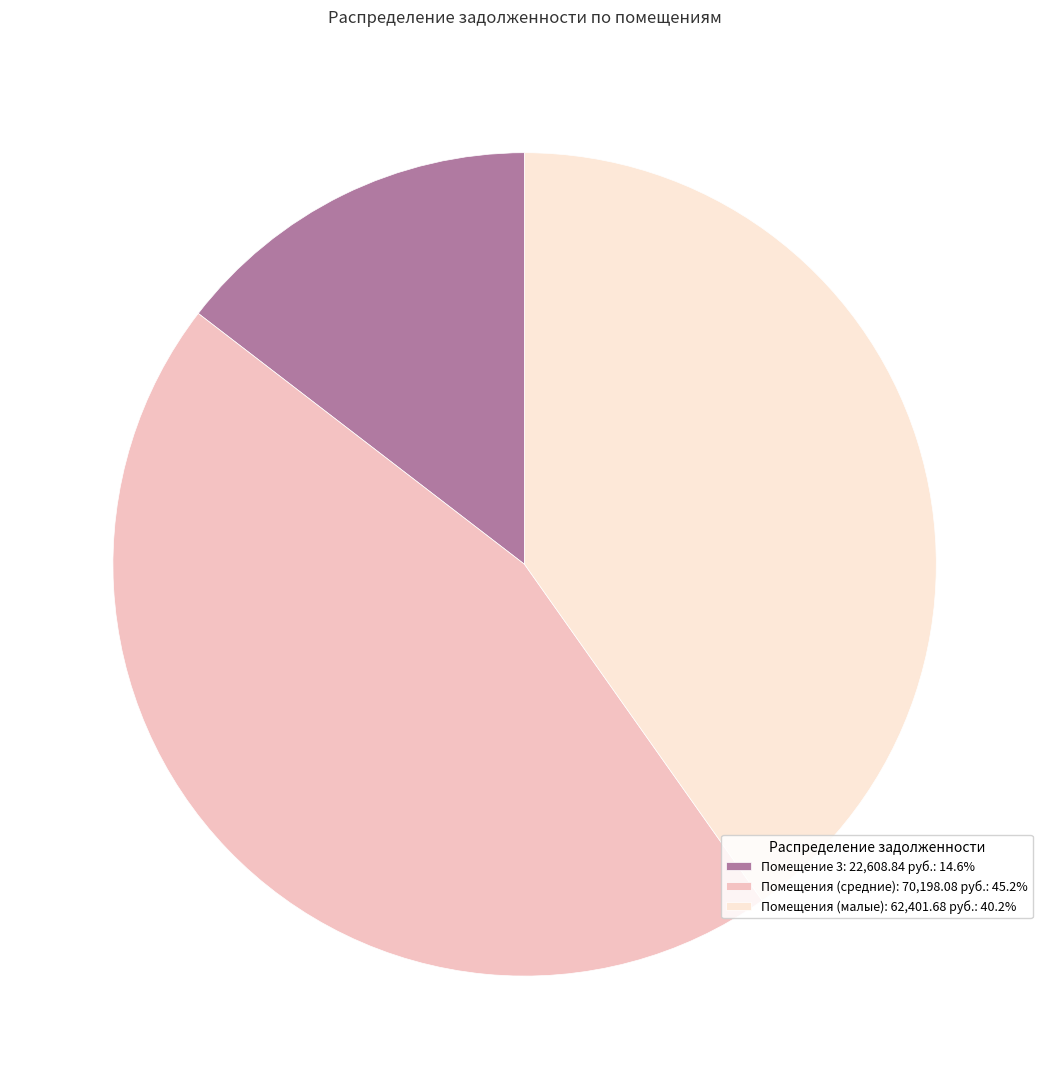

Do Помещения (средние): 70,198.08 руб.: 45.2% and Помещение 3: 22,608.84 руб.: 14.6% together represent more than half of the pie?

Yes